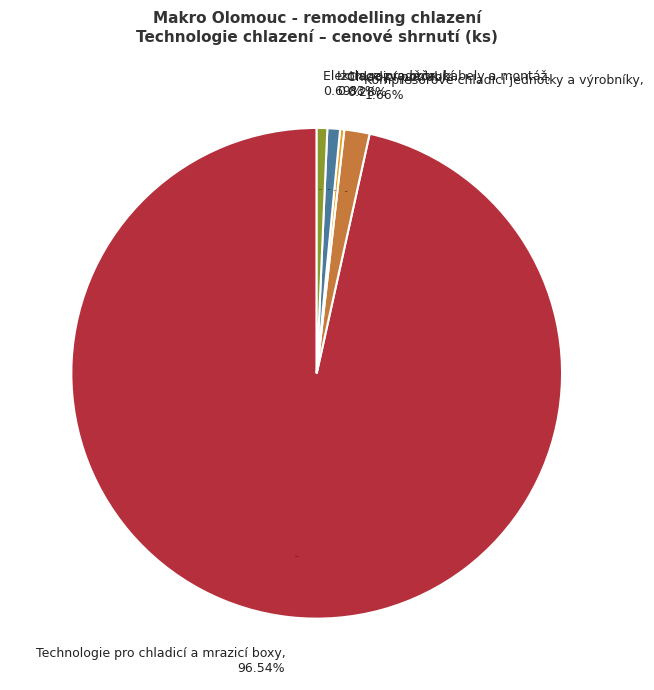

Count the number of slices in the pie.

6